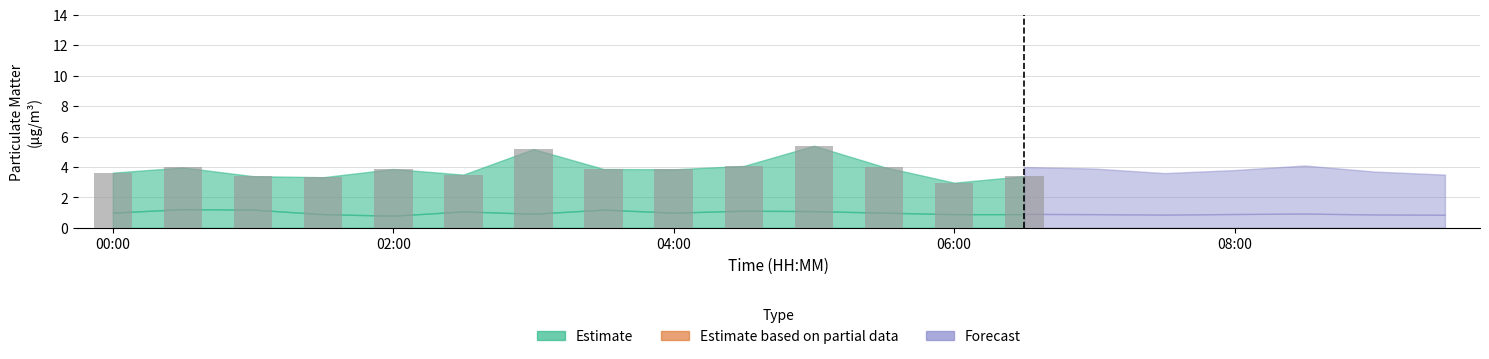

What is the smallest value displayed?

3.0